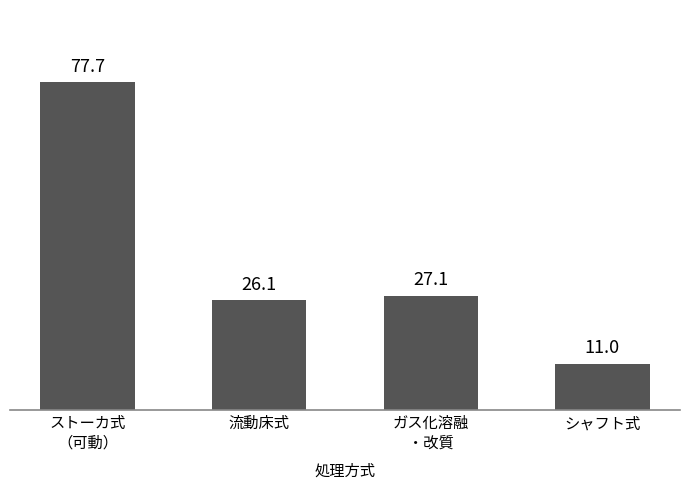

Are the bars horizontal?

No